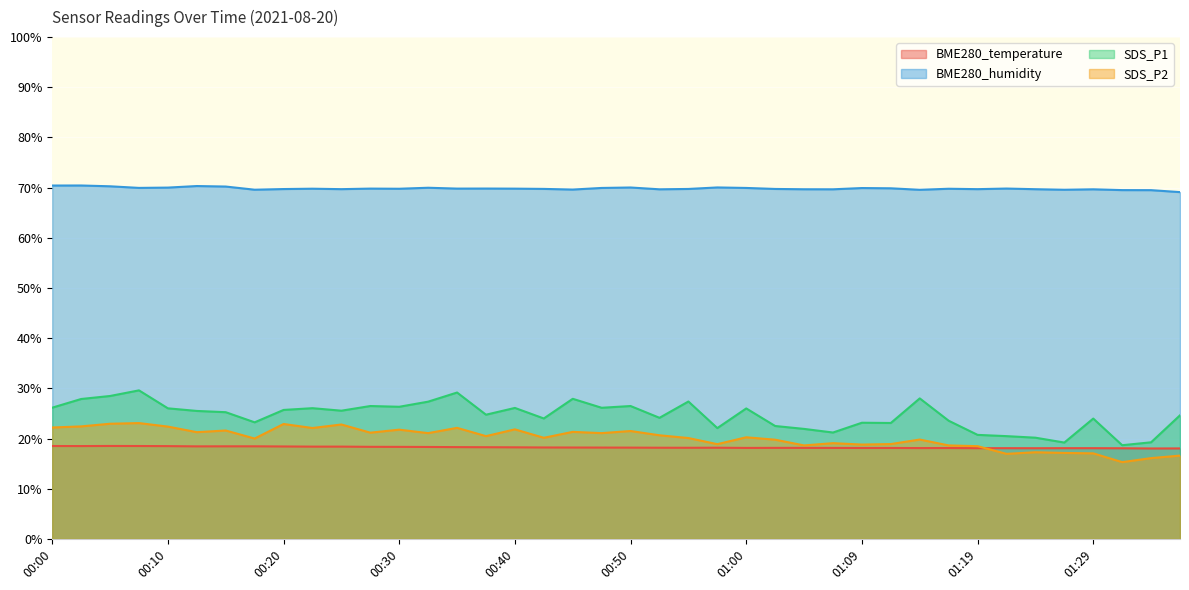

How many lines are shown in the chart?

4